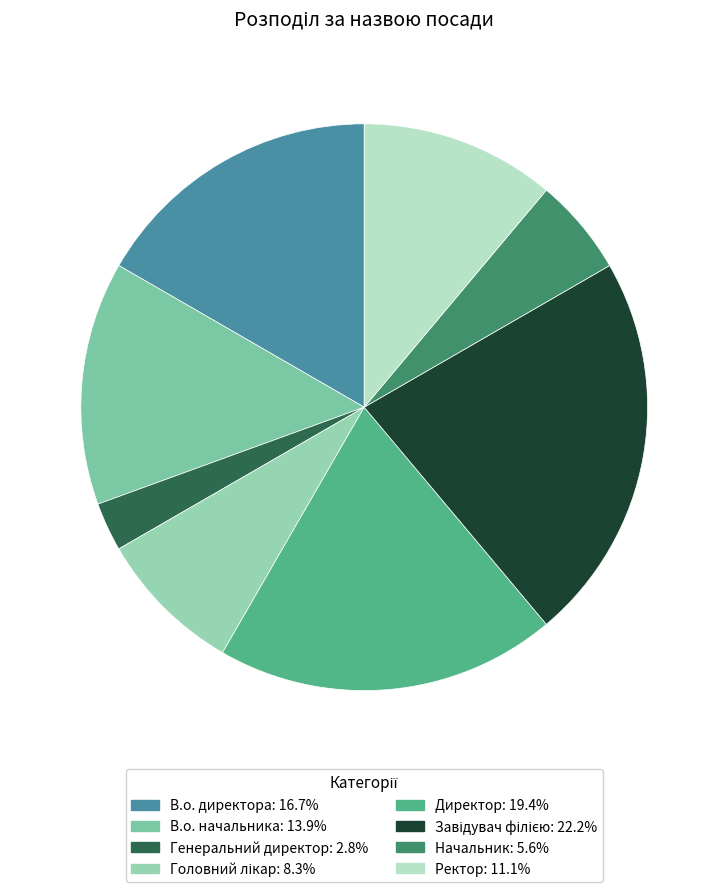

To the nearest percent, what is the combined percentage of Начальник and Завідувач філією?

28%